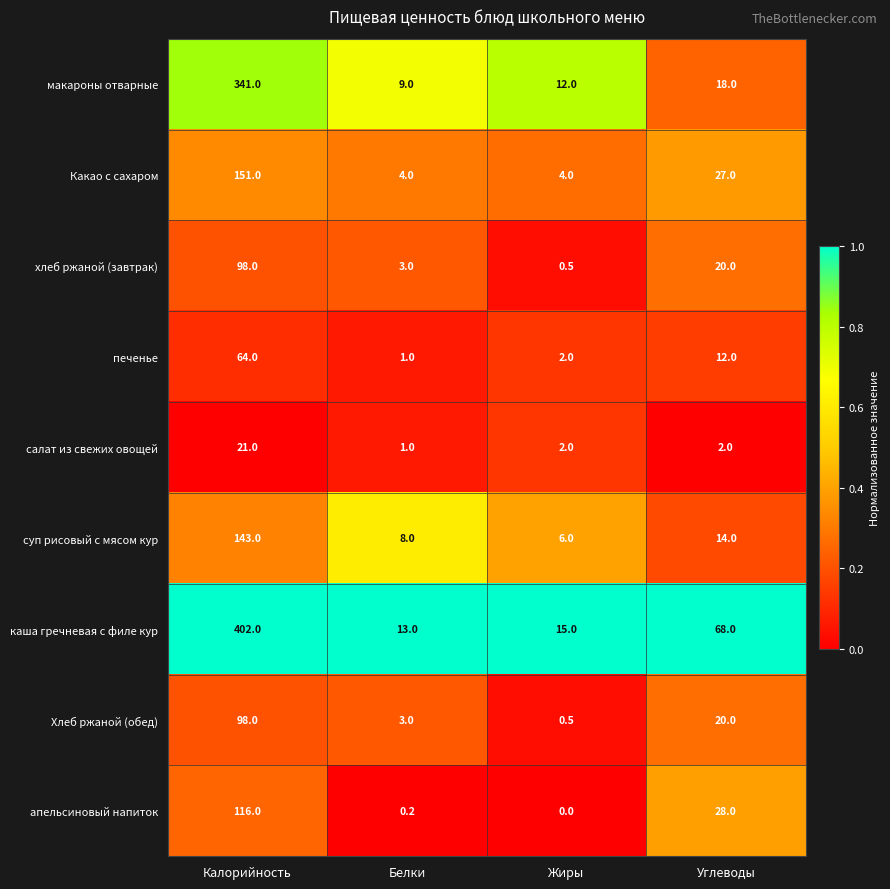

The value of суп рисовый с мясом кур at Жиры is 2.0. True or false?

False